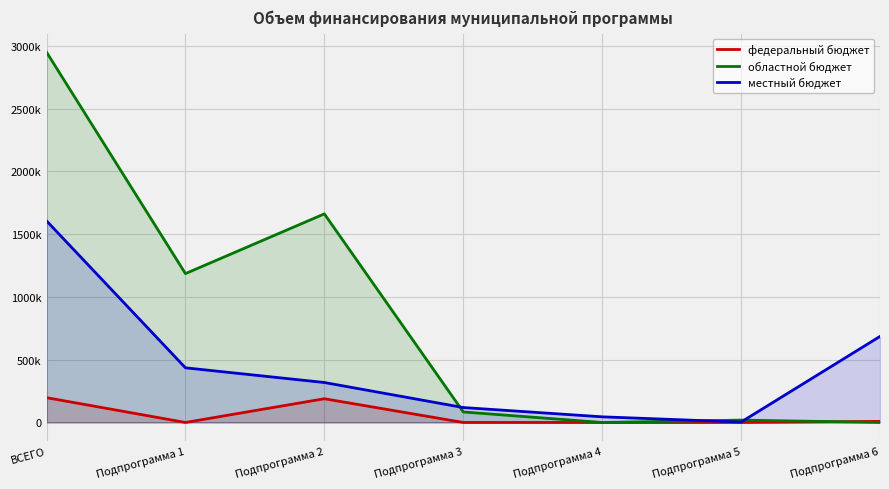

At which label does областной бюджет reach its minimum?

Подпрограмма 4